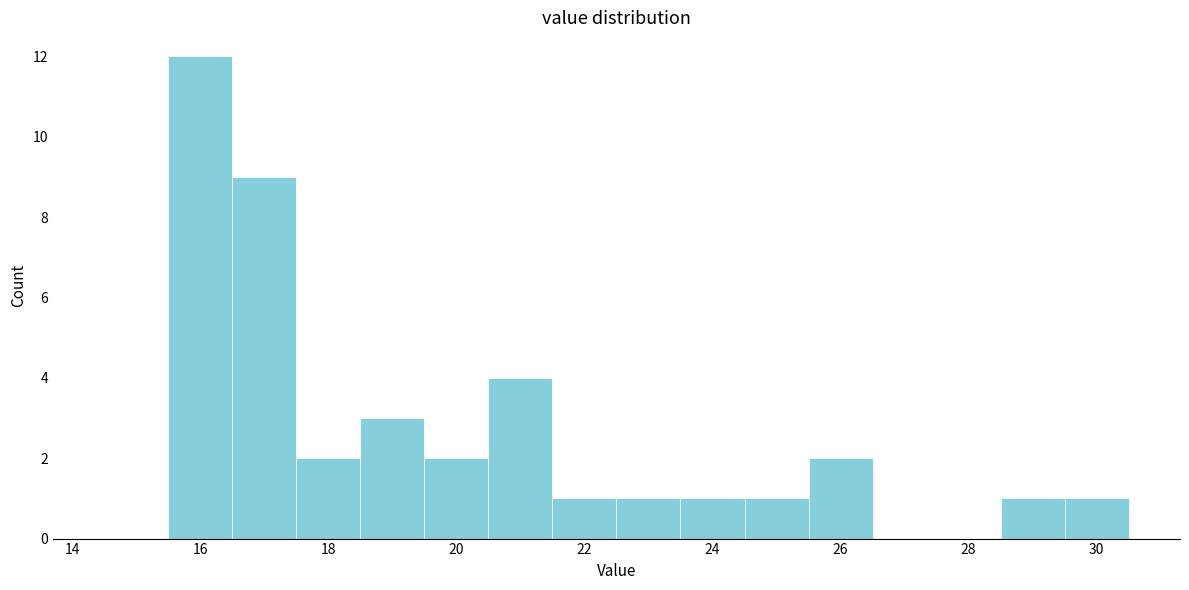

Reading left to right, list every bar in this chart as the range it spans on the x-axis followed by its height. Neither the bar edges nor the heights are printed on the chart, so give them approximately, as read against the axes.

14.5 to 15.5: 0
15.5 to 16.5: 12
16.5 to 17.5: 9
17.5 to 18.5: 2
18.5 to 19.5: 3
19.5 to 20.5: 2
20.5 to 21.5: 4
21.5 to 22.5: 1
22.5 to 23.5: 1
23.5 to 24.5: 1
24.5 to 25.5: 1
25.5 to 26.5: 2
26.5 to 27.5: 0
27.5 to 28.5: 0
28.5 to 29.5: 1
29.5 to 30.5: 1